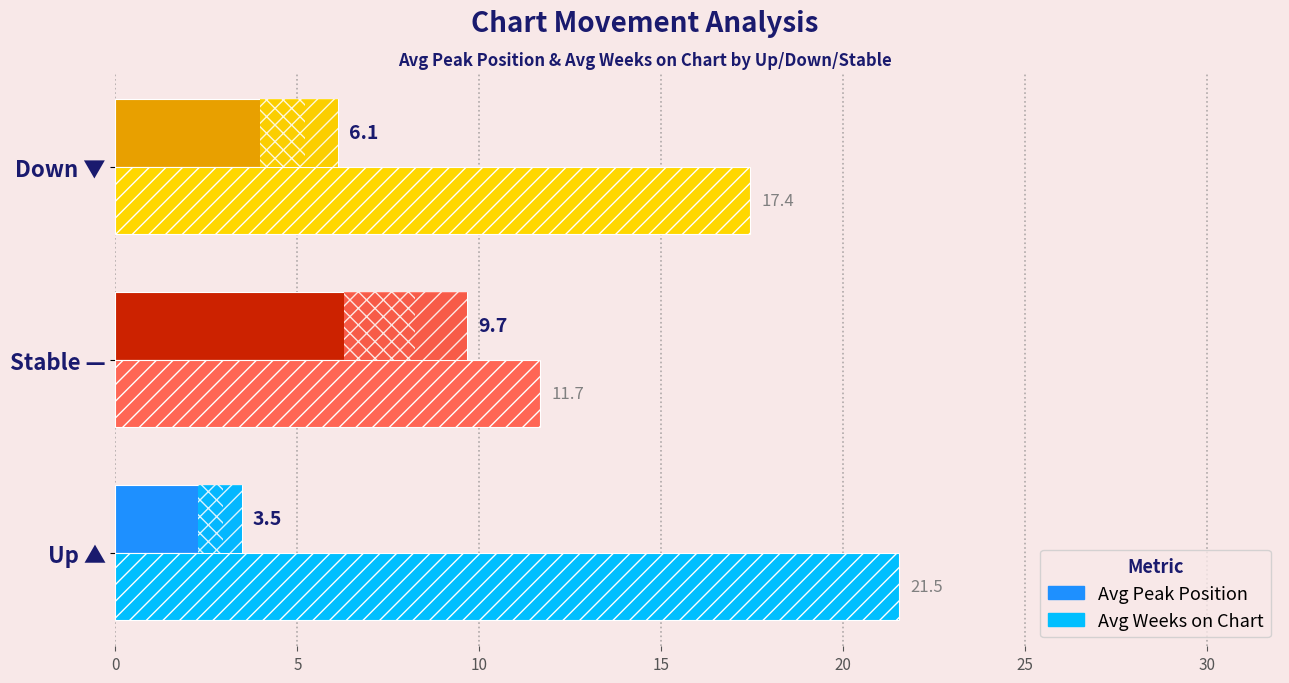

What is the sum of the Avg Weeks on Chart values at Stable — and Up ▲?

33.2